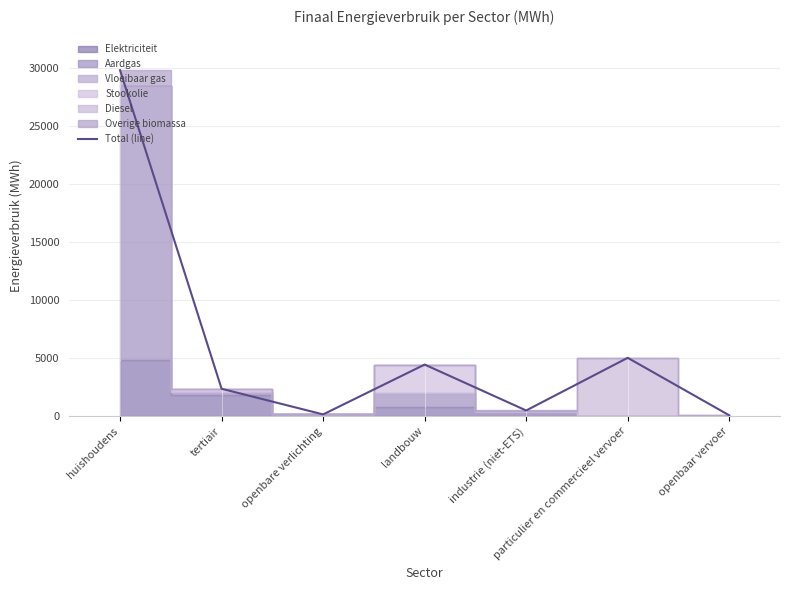

How many interior local valleys (lower than both neighbors) does the data have?

2